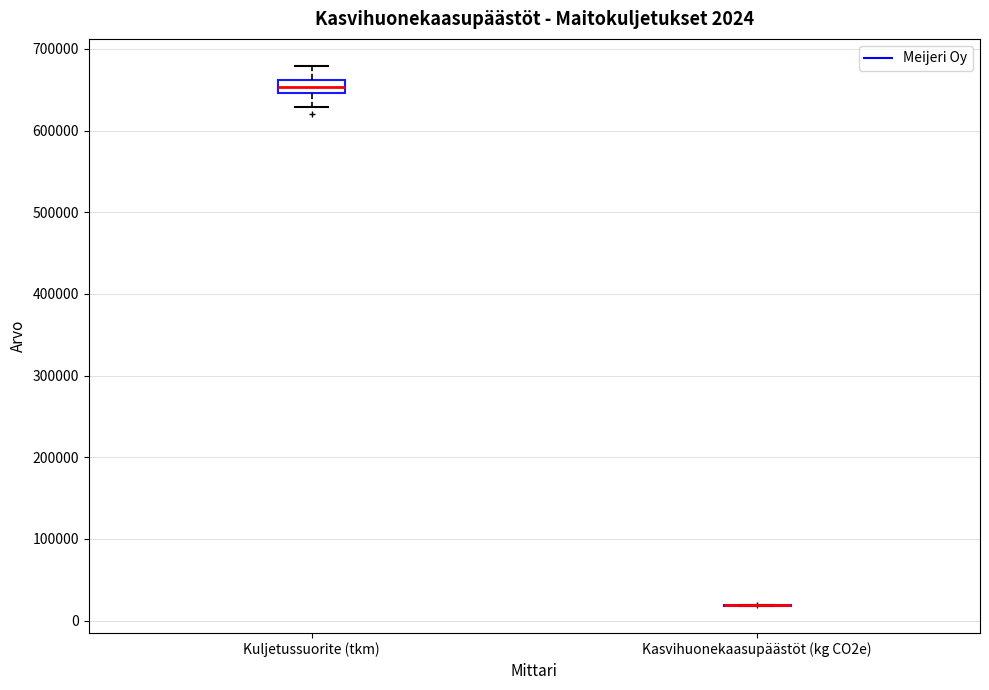

Which box is the tallest, from its lower edge to its upper edge?

Kuljetussuorite (tkm)